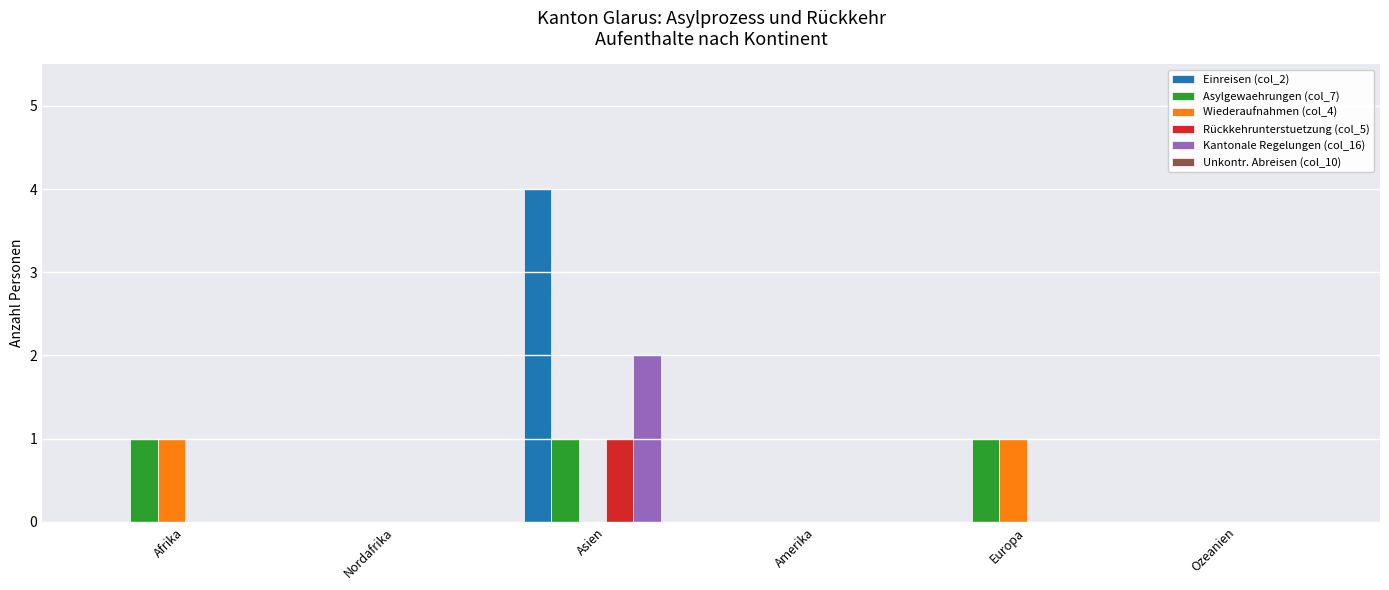

How many groups of bars are there?

6